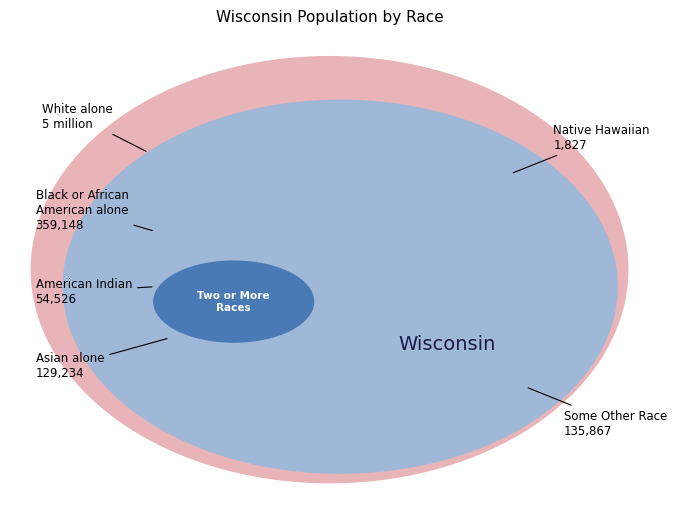

To the nearest percent, what portion does American Indian and Alaska Native represent?

1%